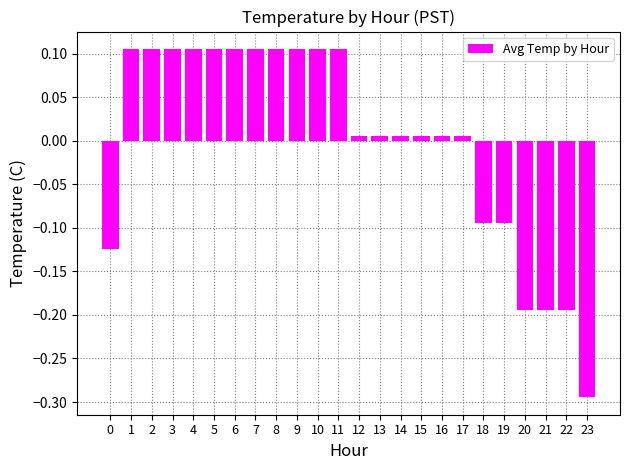

What is the difference between the maximum and second lowest values?

0.3